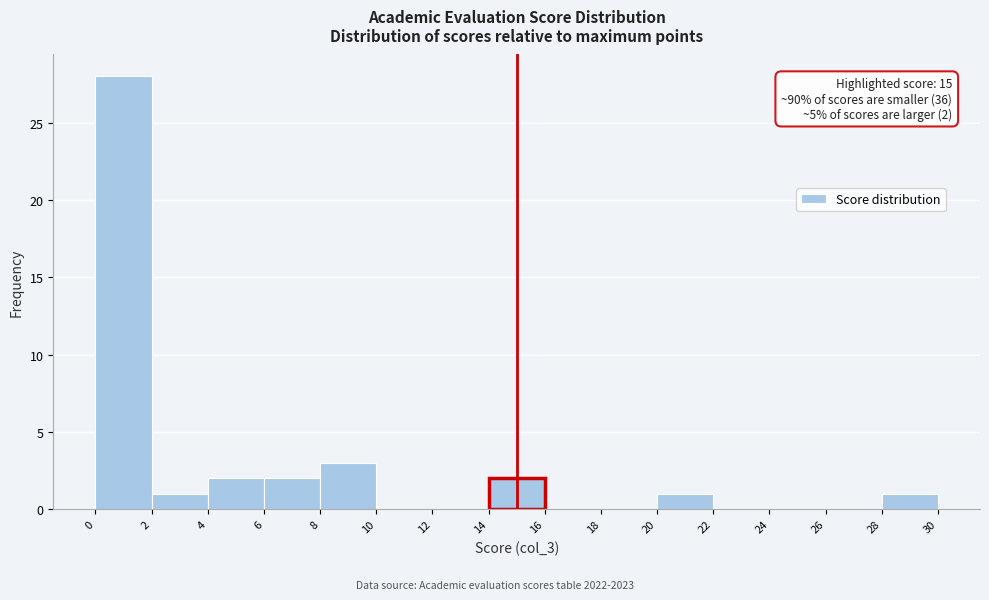

Over which range of the x-axis is the bar tallest?

0 to 2